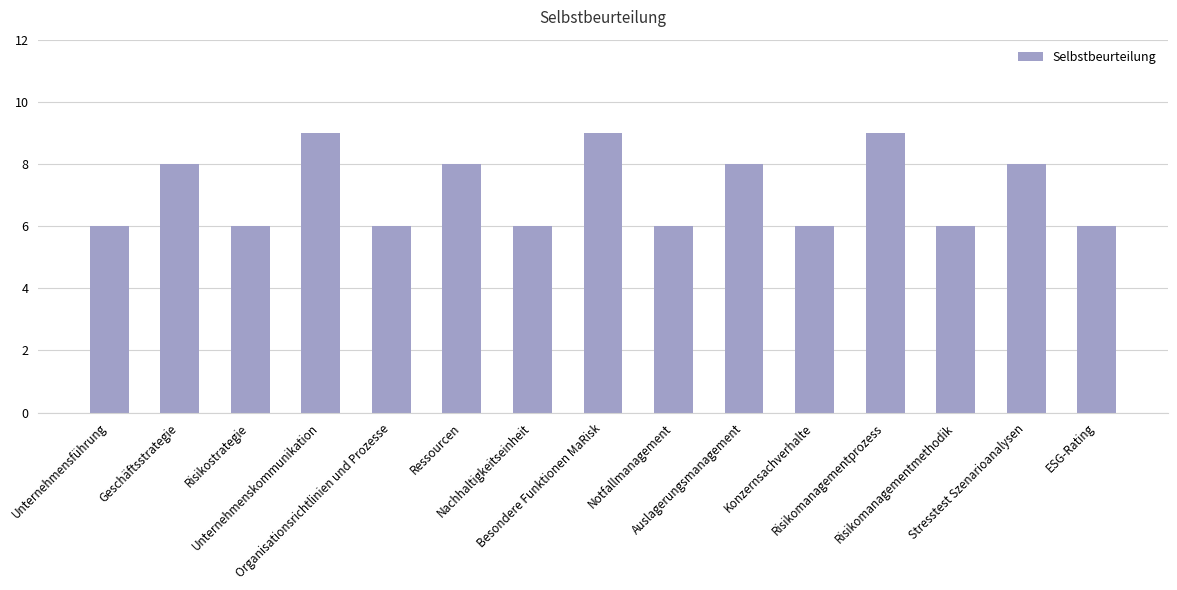

Count the values in the range 6 to 8.

12